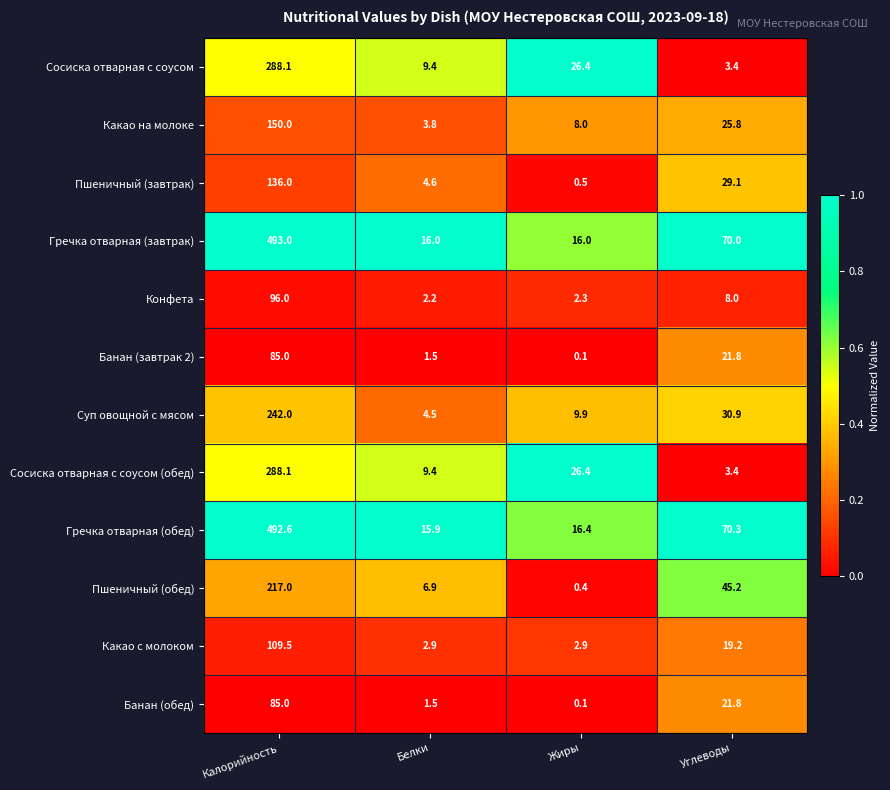

What is the total value across all series at Калорийность?

2682.3